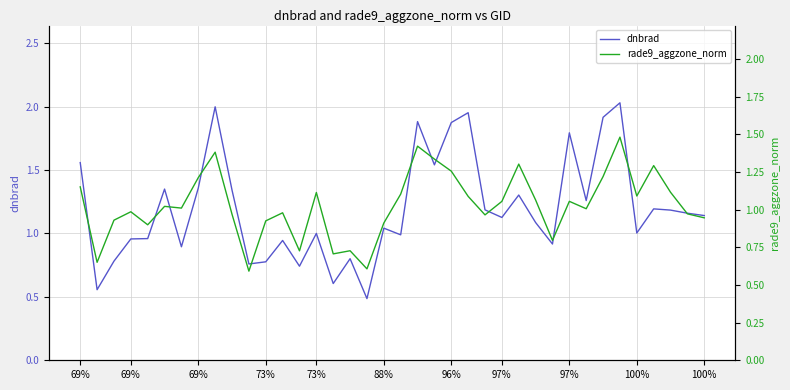

Does the chart have visible grid lines?

Yes